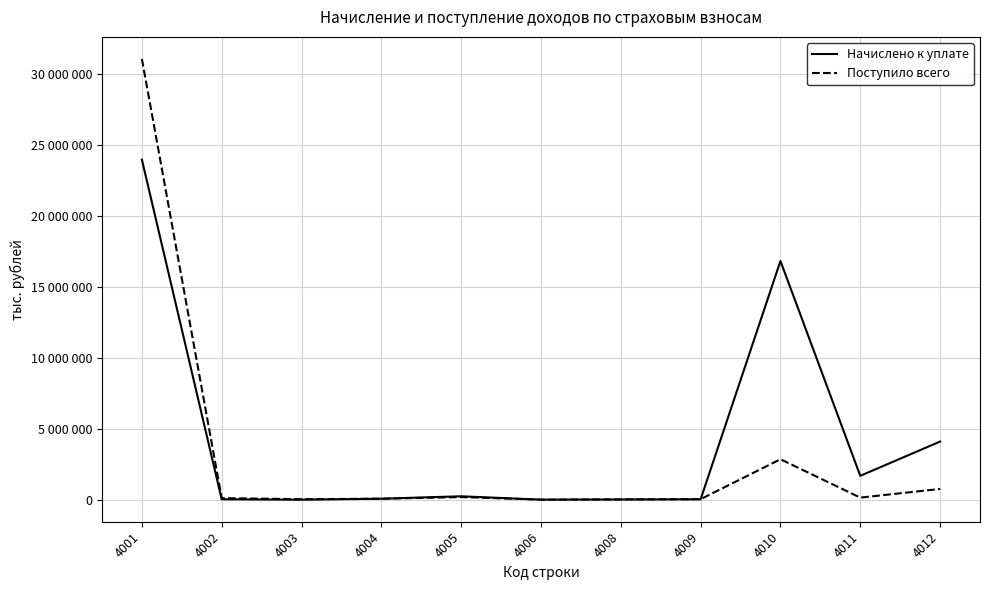

The value of Поступило всего at 4009 is 17703. True or false?

False